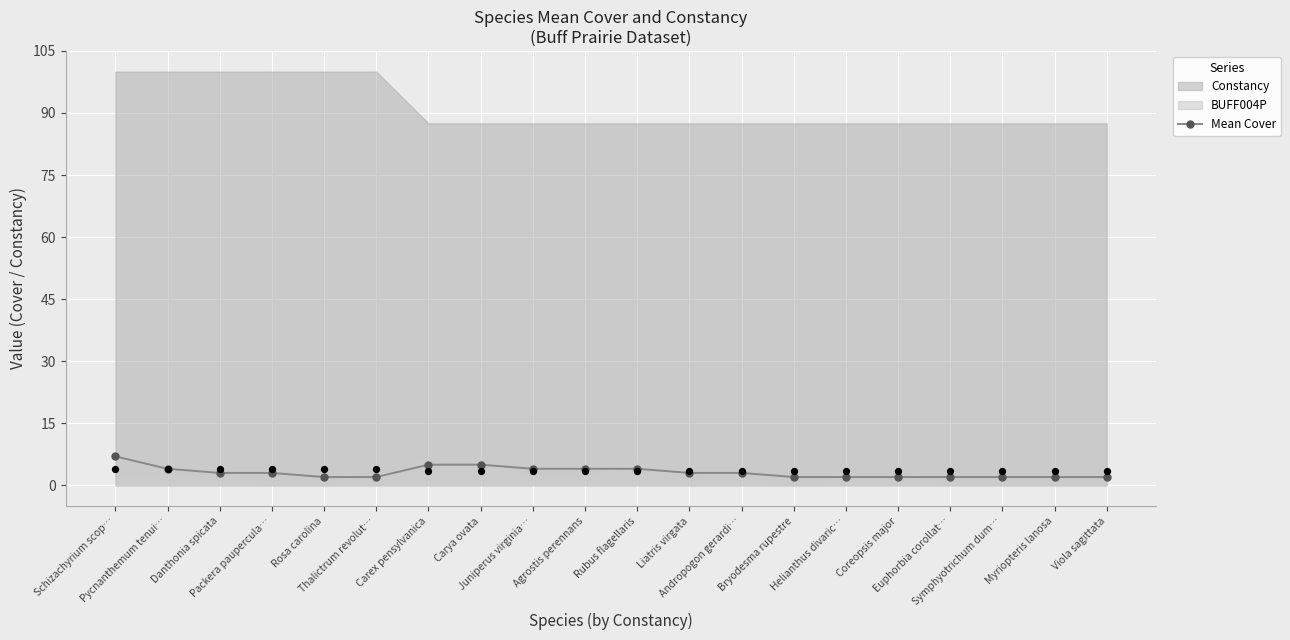

Between Thalictrum revolut… and Rubus flagellaris, which is larger?

Rubus flagellaris